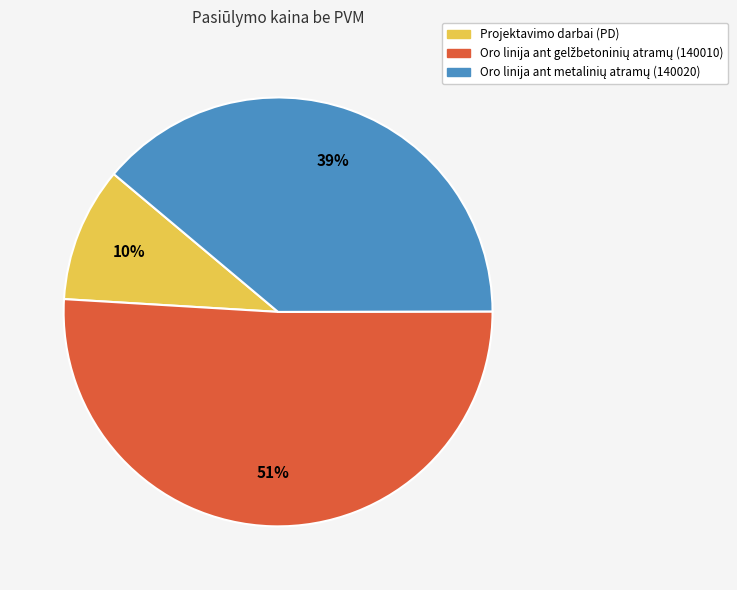

What percentage is the Projektavimo darbai (PD) slice, to the nearest percent?

10%